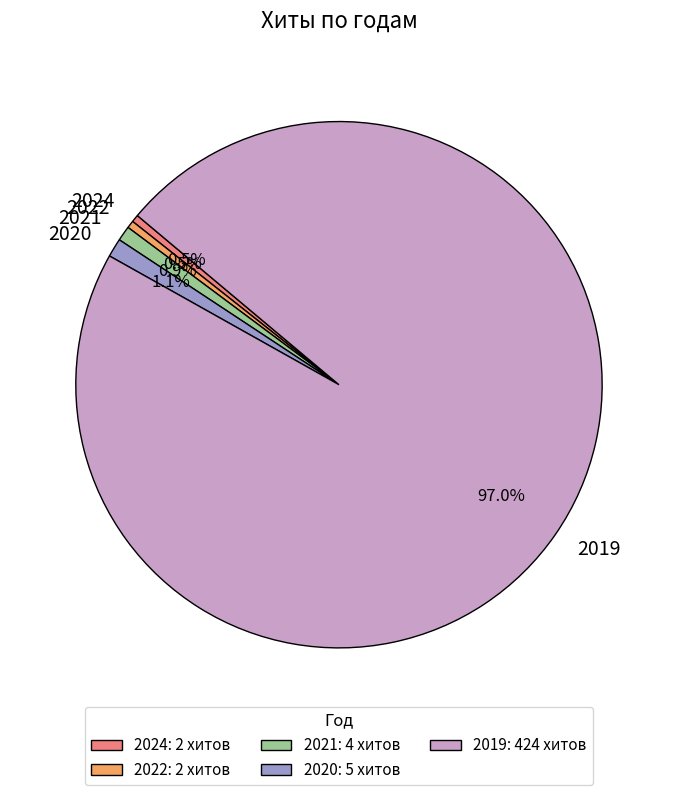

Is there any slice that represents more than half of the pie?

Yes